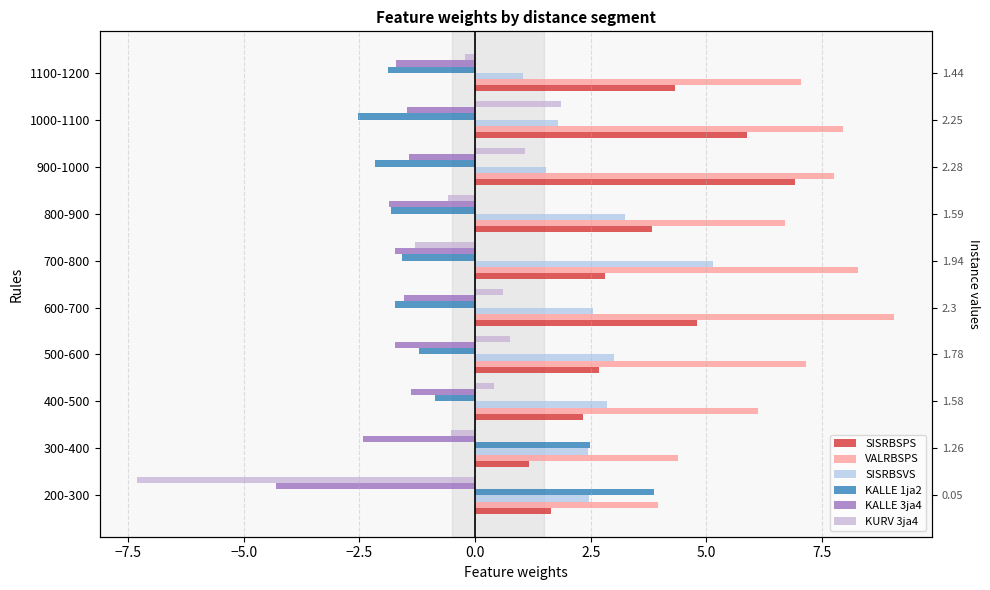

List the series in order of their peak value, highest first.

VALRBSPS, SISRBSPS, SISRBSVS, KALLE 1ja2, KURV 3ja4, KALLE 3ja4